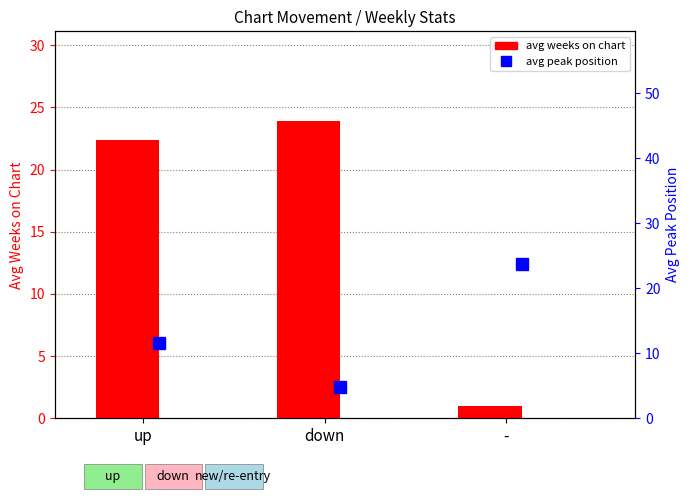

Are the bars grouped side by side (vs. stacked)?

No